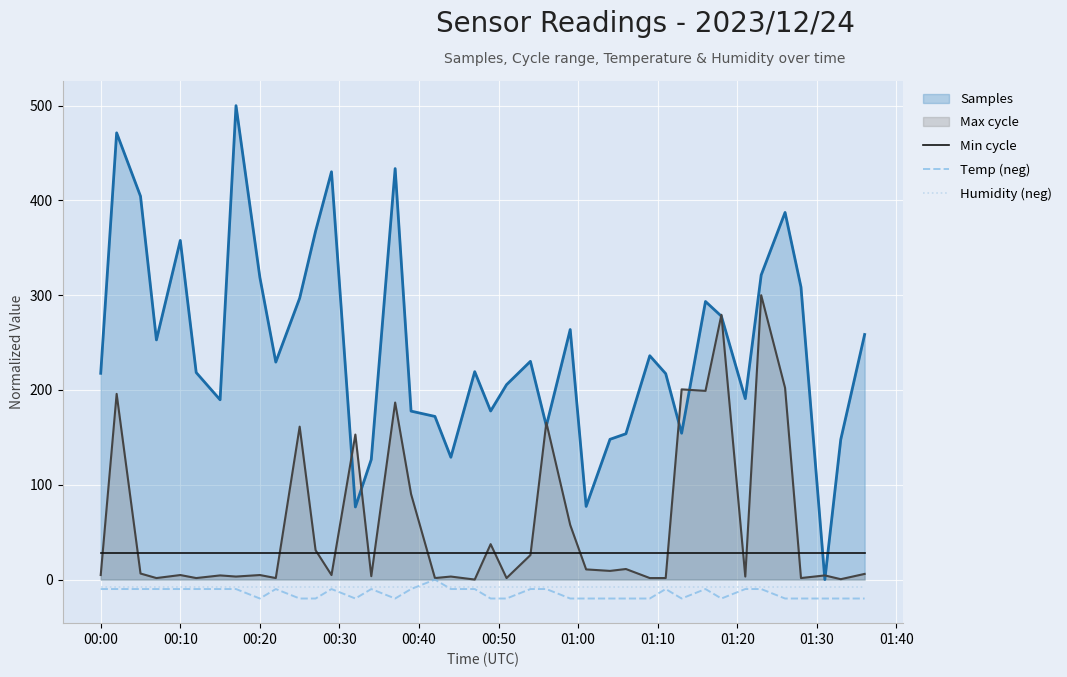

True or false: Temp (neg) has more than 1 points higher than both neighbors.

True